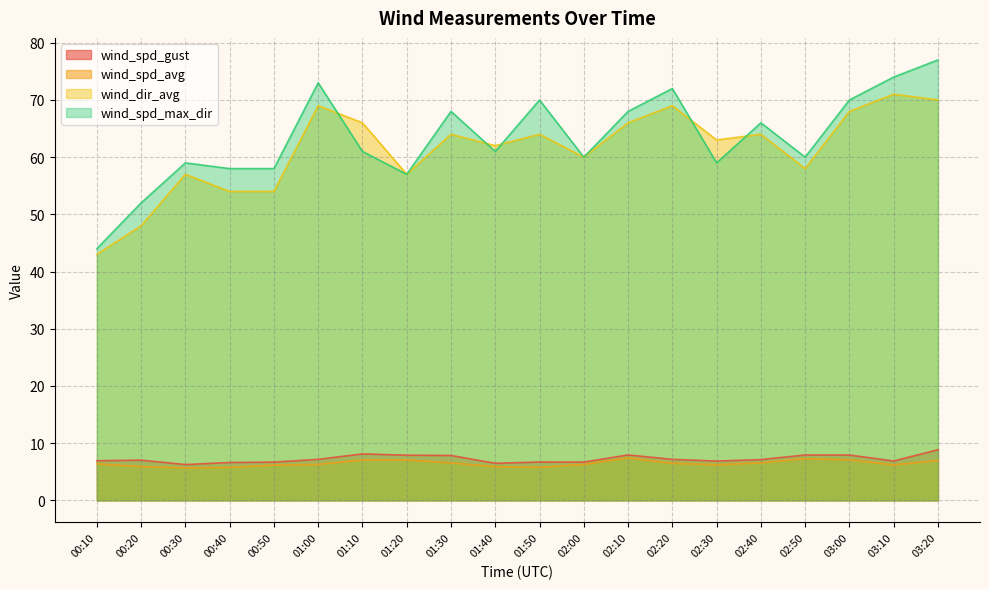

Between 00:20 and 02:00, which is larger?

00:20